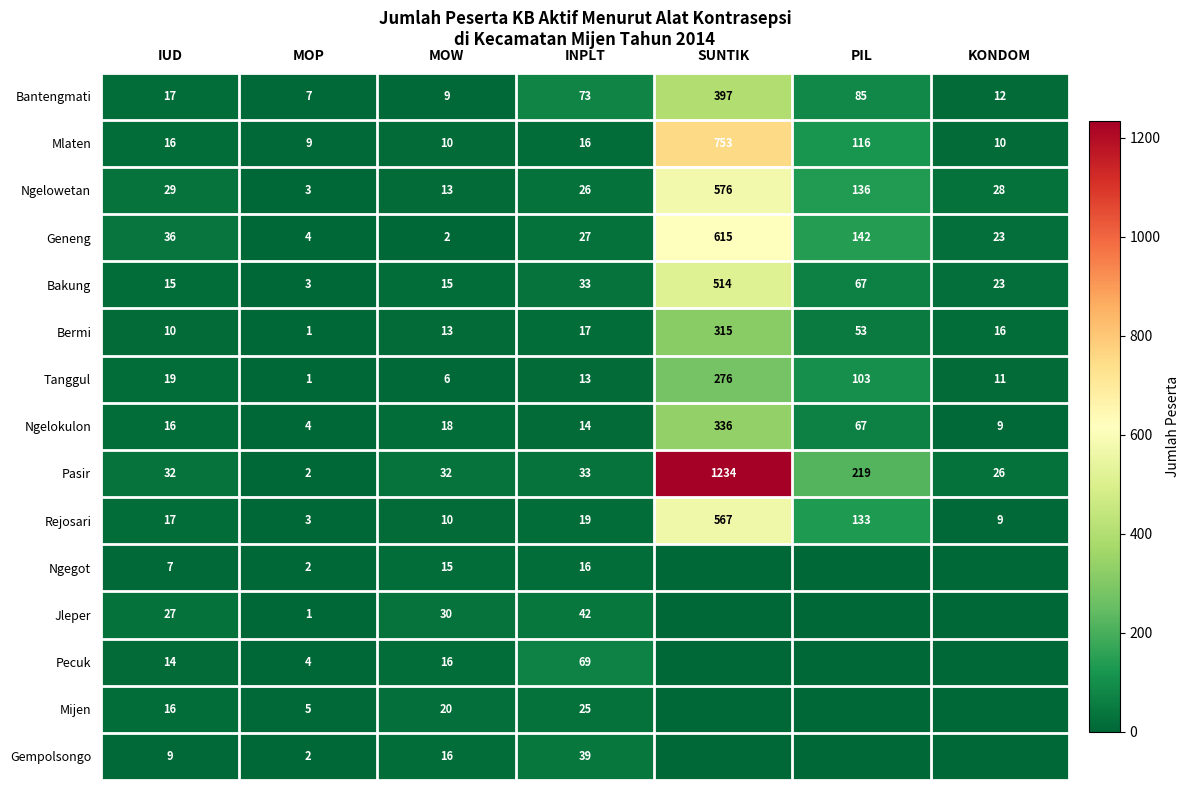

What is the sum of the Ngelowetan values at IUD and KONDOM?

57